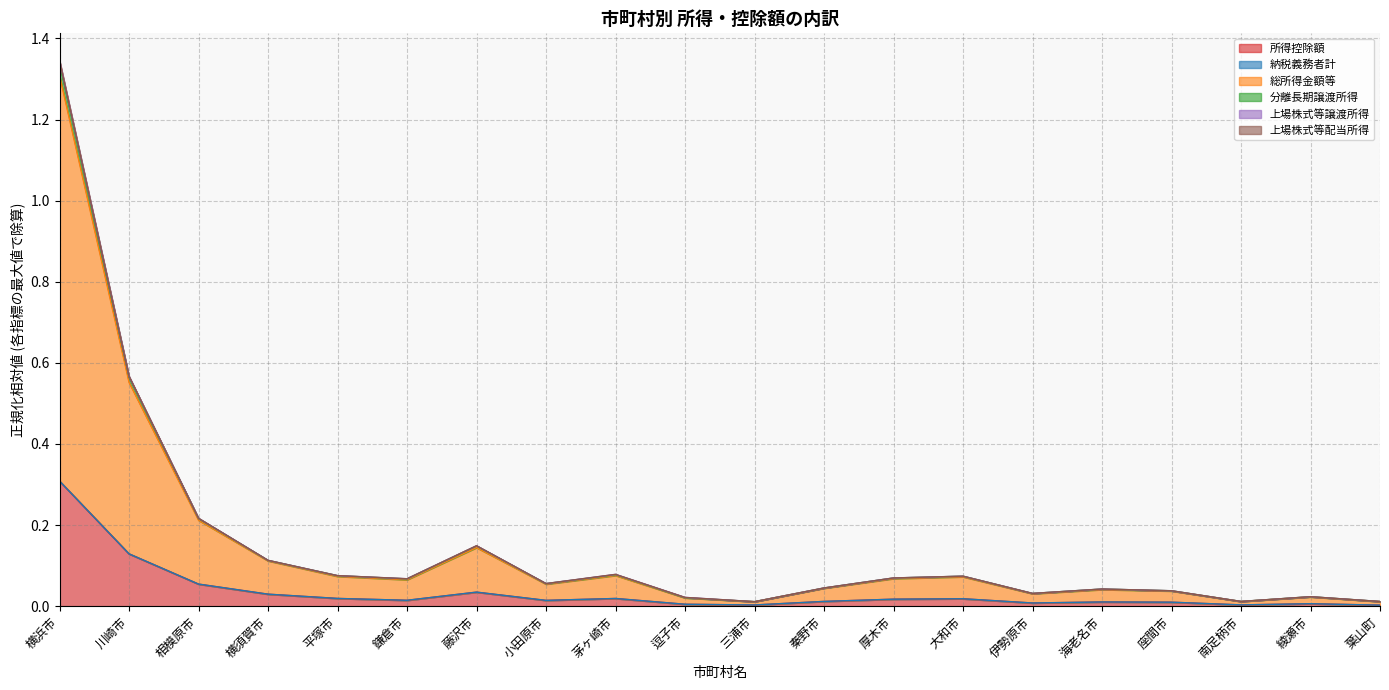

Rank the categories by 所得控除額 value from highest to lowest.

横浜市, 川崎市, 相模原市, 藤沢市, 横須賀市, 平塚市, 茅ヶ崎市, 大和市, 厚木市, 鎌倉市, 小田原市, 秦野市, 海老名市, 座間市, 伊勢原市, 綾瀬市, 逗子市, 南足柄市, 三浦市, 葉山町